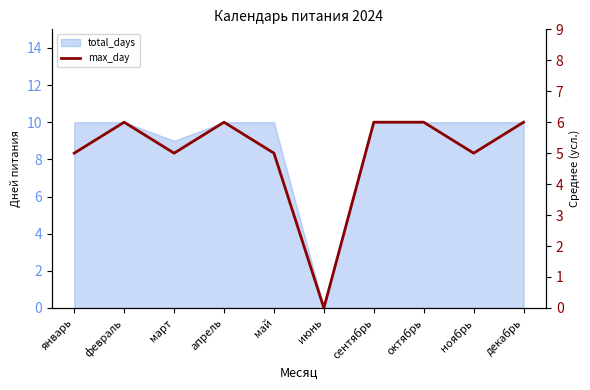

The chart shows a value of 2 at июнь. True or false?

False